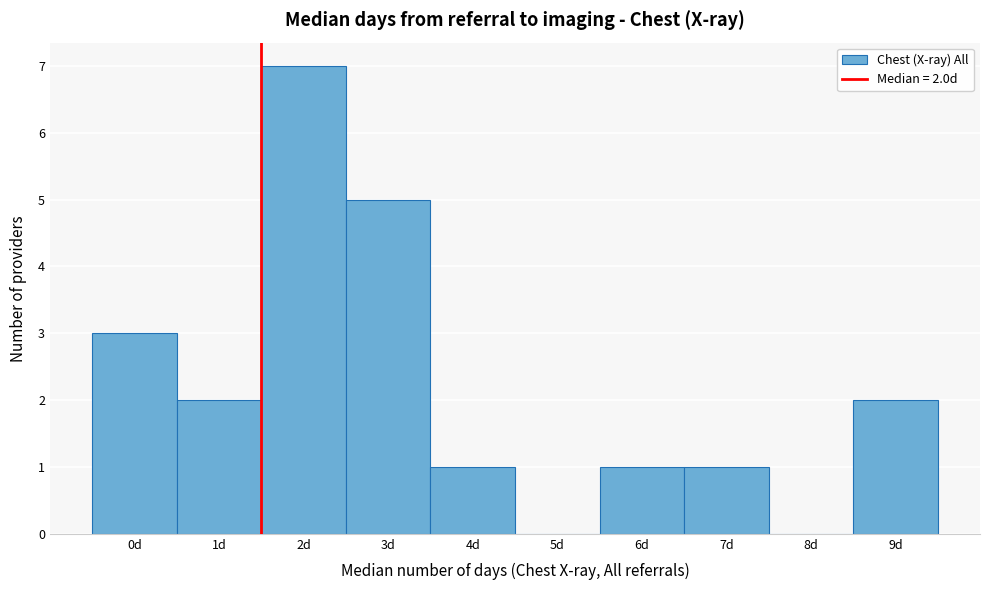

Reading left to right, list all the values displayed in this chart.

0d=3	1d=2	2d=7	3d=5	4d=1	5d=0	6d=1	7d=1	8d=0	9d=2